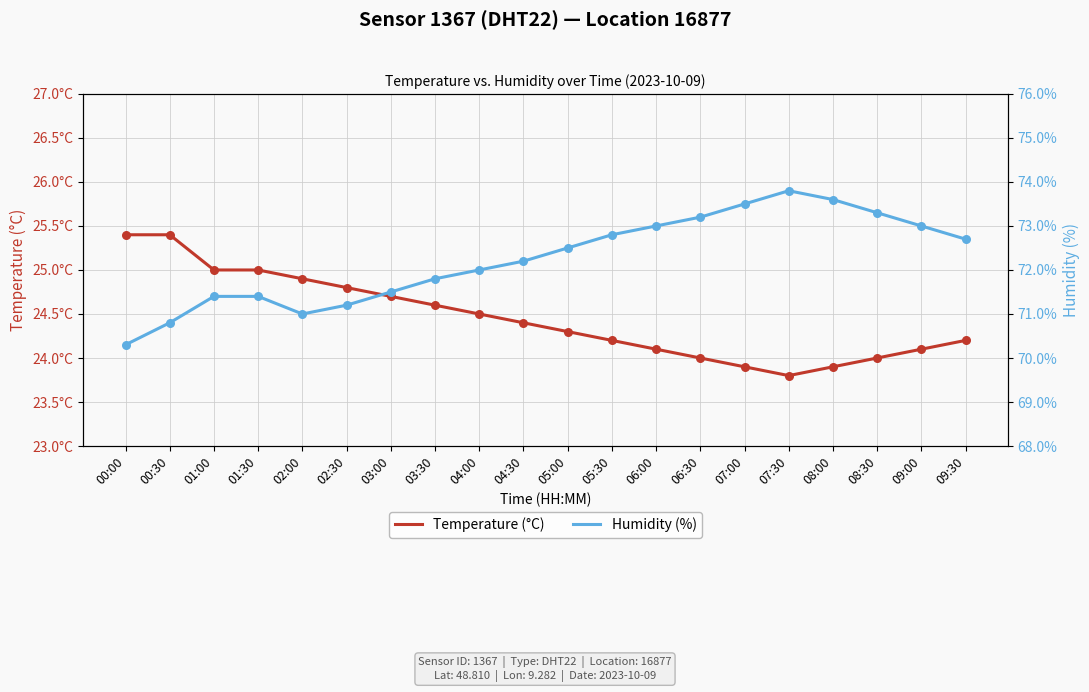

What are all the series names shown in the legend?

Temperature (°C), Humidity (%)